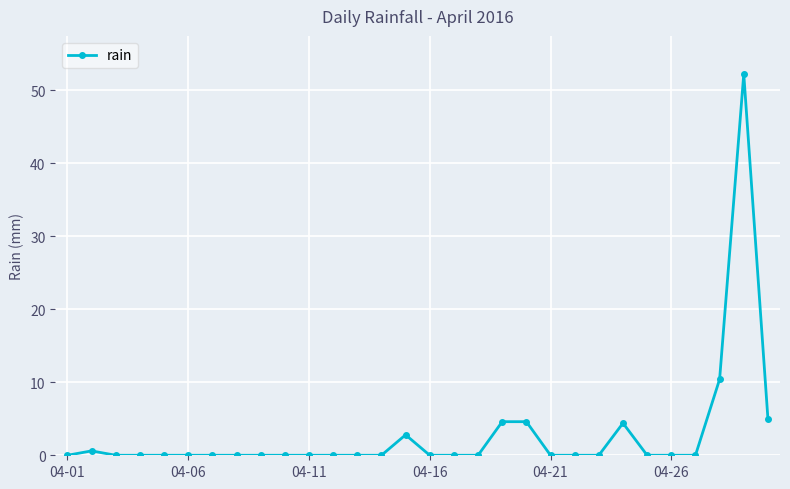

What is the maximum value shown in the chart?

52.2